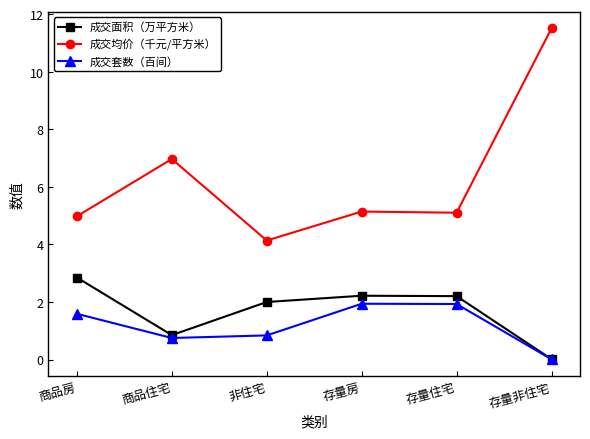

What is the label of the 3rd point from the right?

存量房